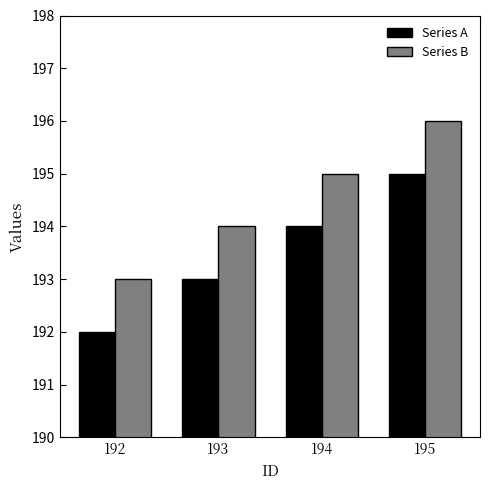

How many bars are there in total?

8